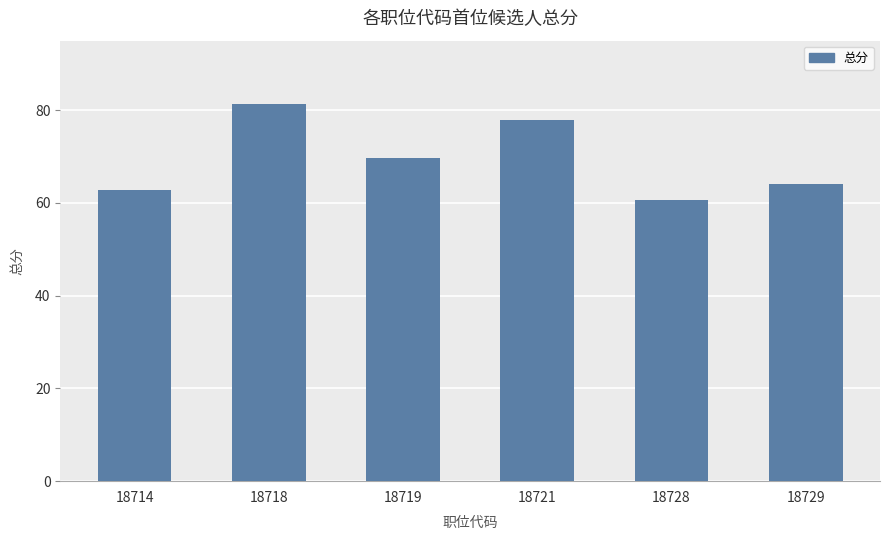

Reading left to right, list all the values displayed in this chart.

62.7	81.3	69.8	77.8	60.6	64.1